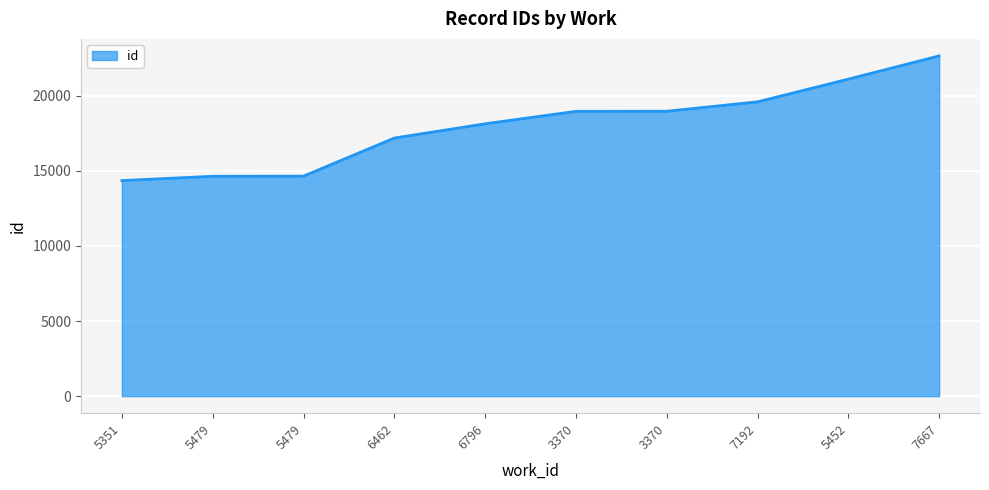

What is the difference between the second highest and second lowest values?

6468